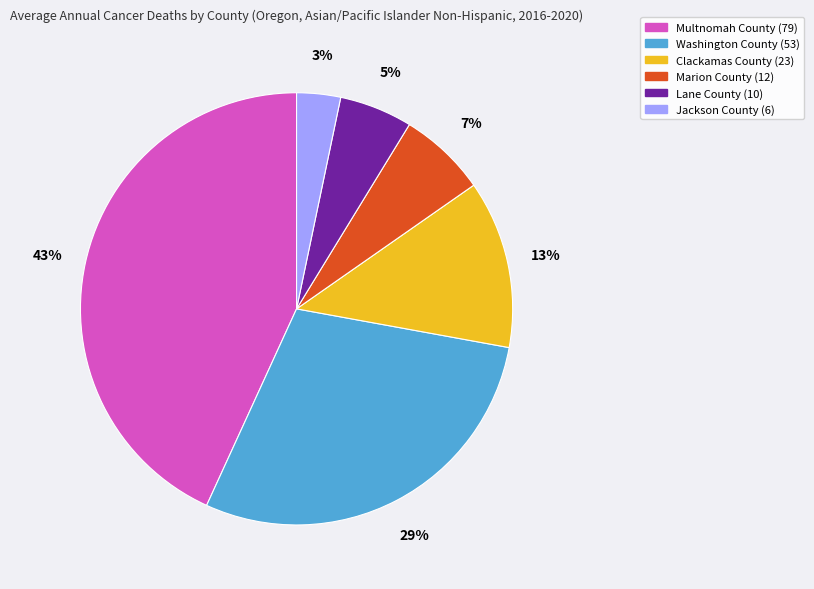

Rank the categories by value from lowest to highest.

Jackson County, Lane County, Marion County, Clackamas County, Washington County, Multnomah County